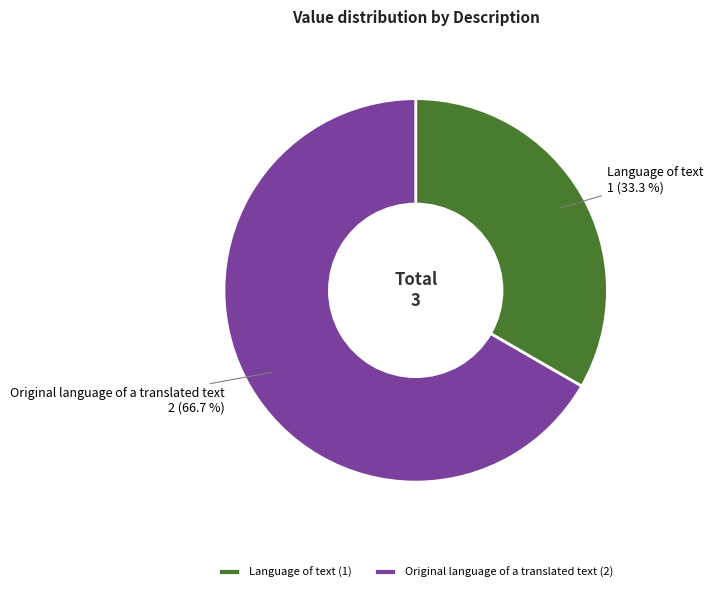

To the nearest percent, what is the difference between the largest and smallest slice percentages?

33%